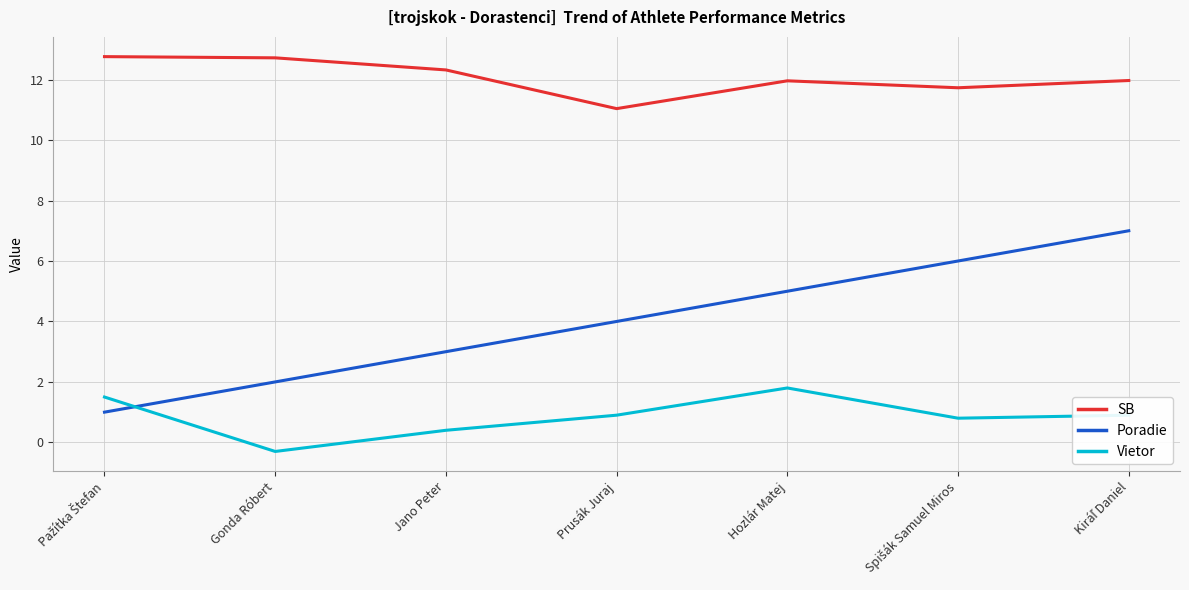

True or false: SB and Vietor cross at least once.

False